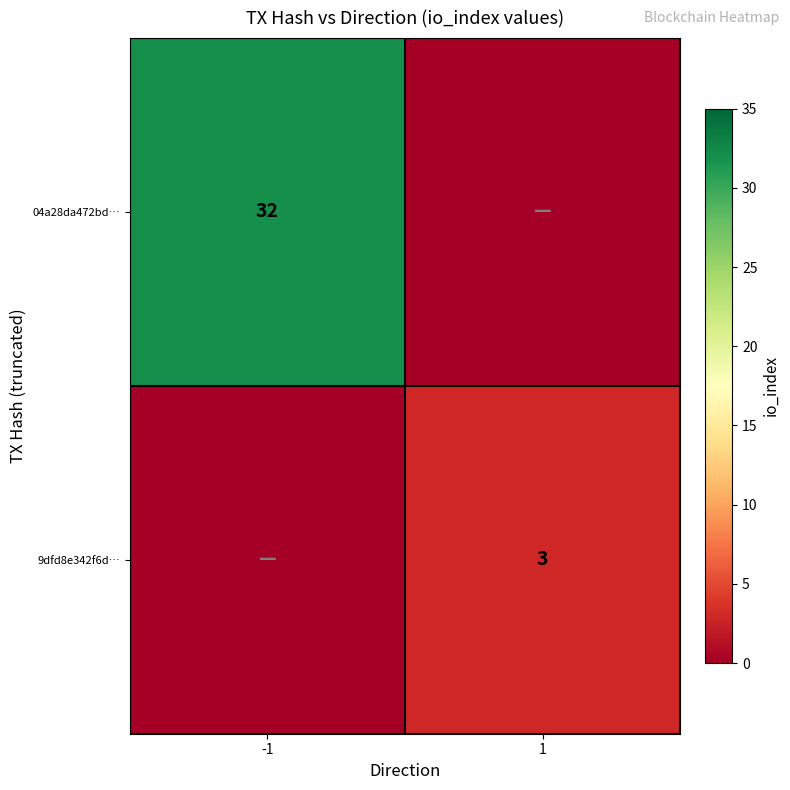

The 9dfd8e342f6d… series shows 3 at 1. True or false?

True